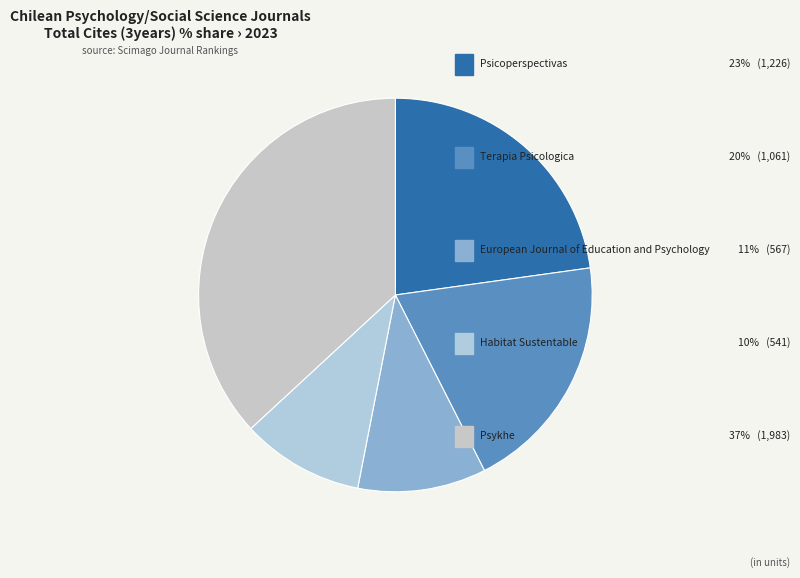

How many segments does this pie chart have?

5